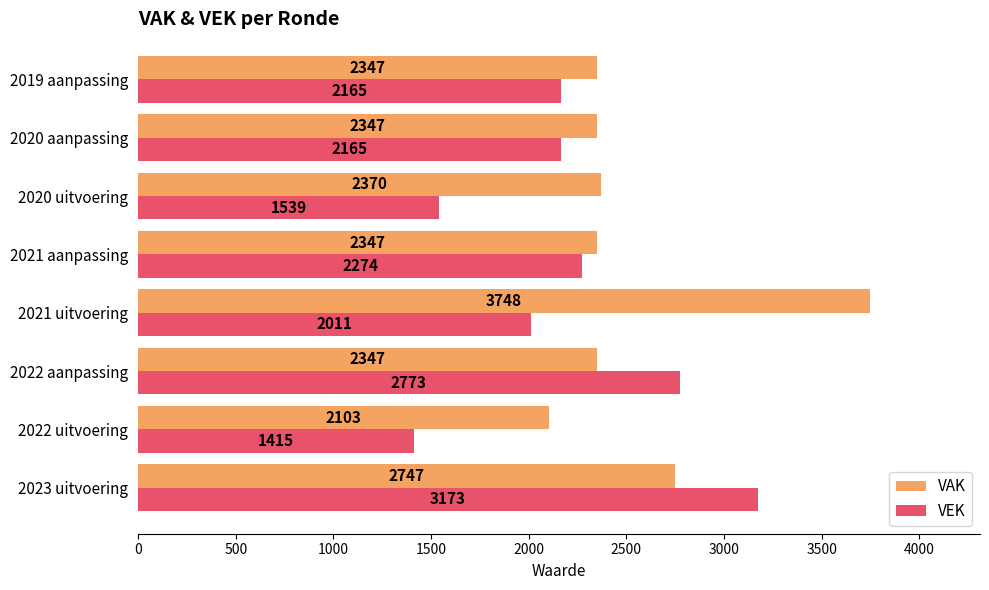

What is the highest value of the VEK series?

3173